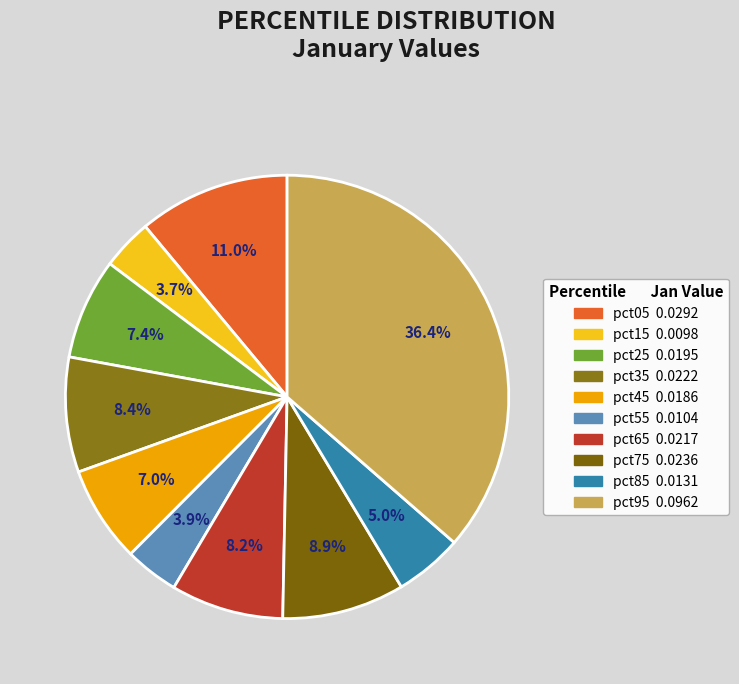

Between pct55 and pct95, which is larger?

pct95